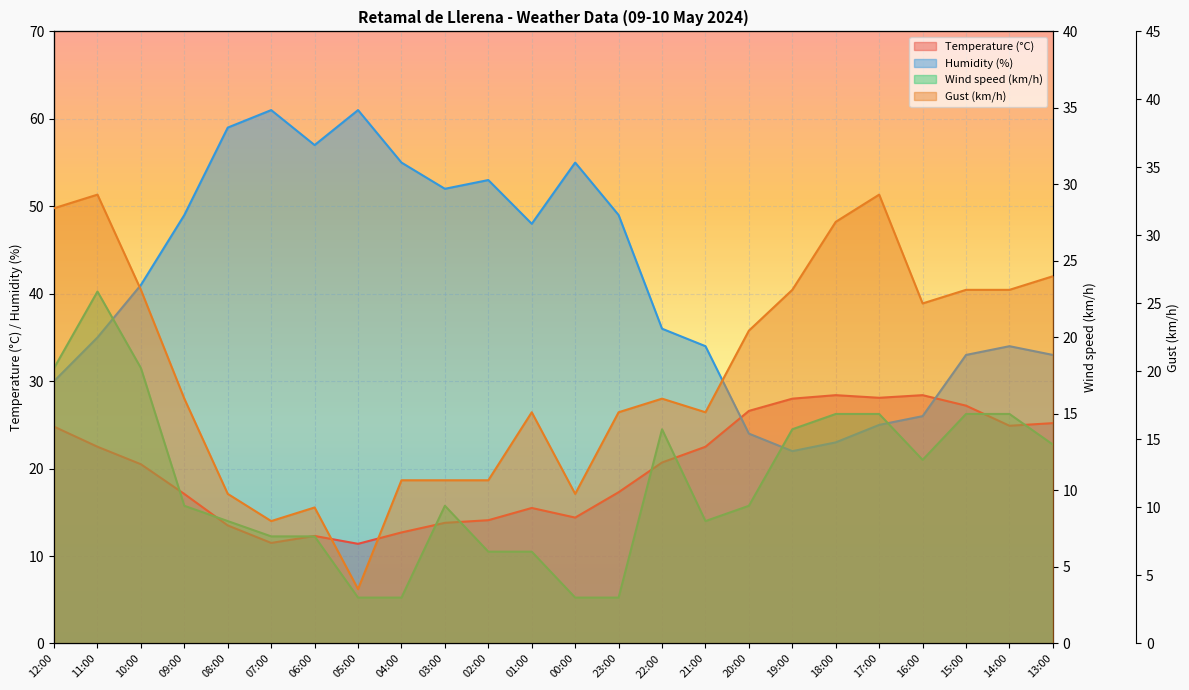

How many intersections are there between Temperature (°C) and Humidity (%)?

2